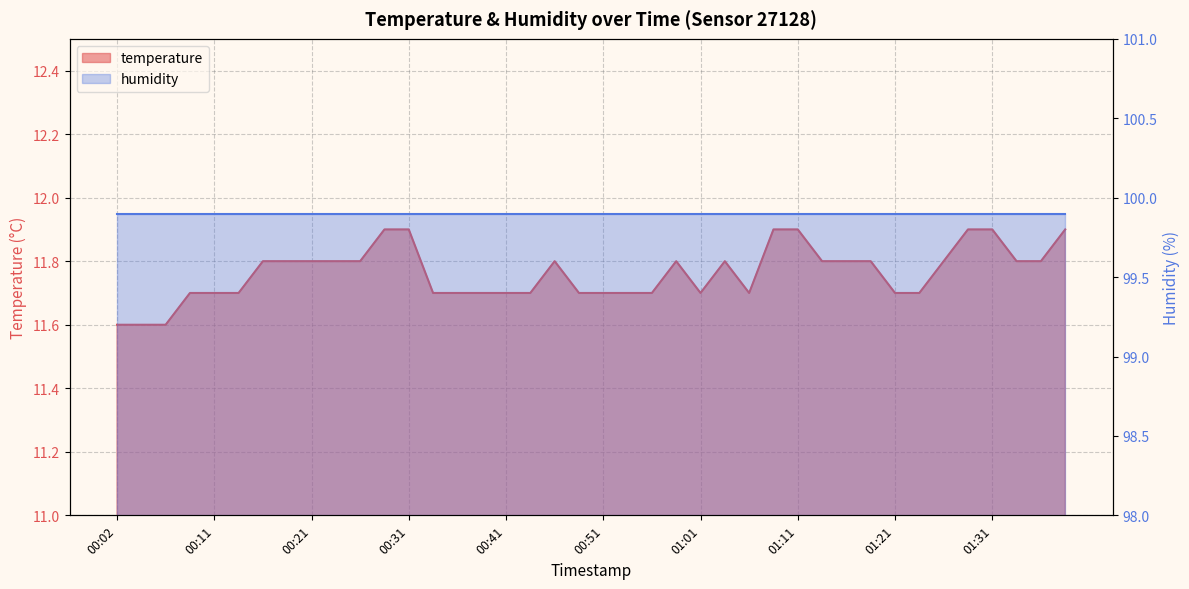

How many values are between 11 and 12?

40